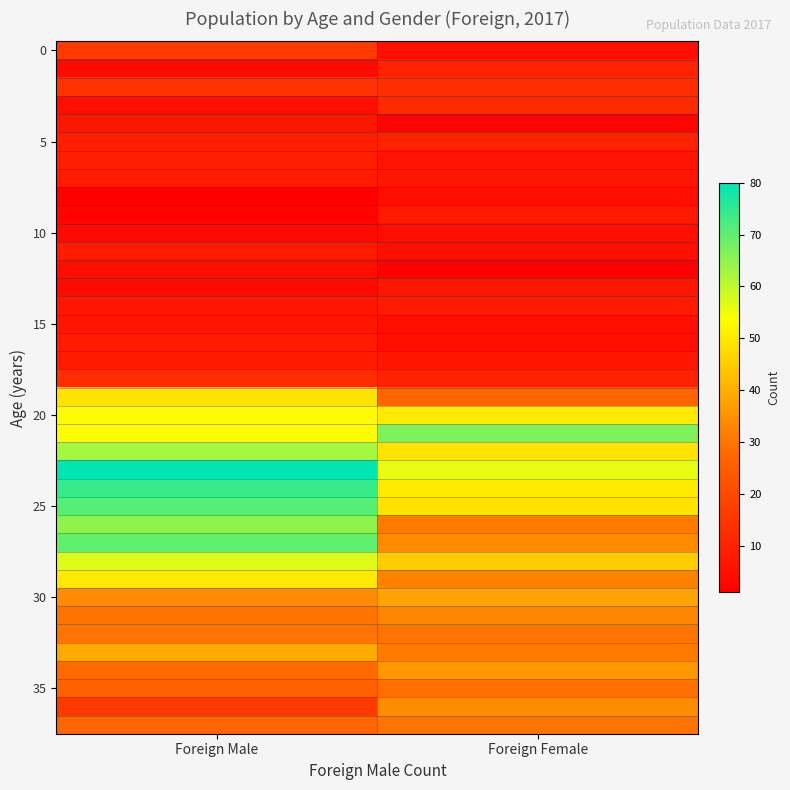

At which category does the chart reach its minimum across all series?

Foreign Male